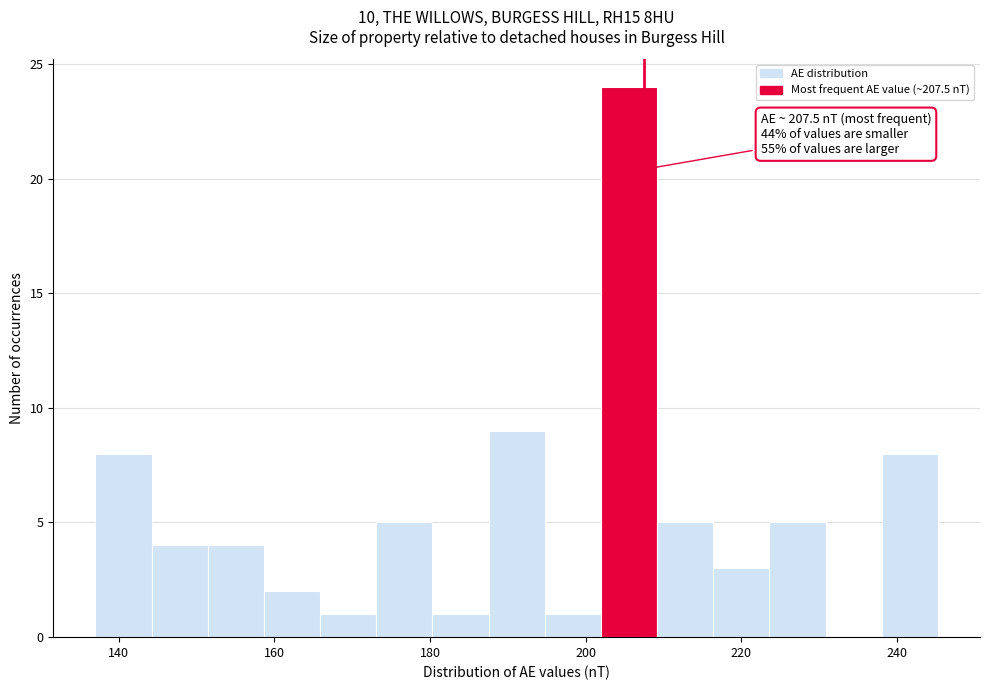

Around what value on the x-axis is the tallest bar? Give the approximate position of its centre, as read against the axis.

206